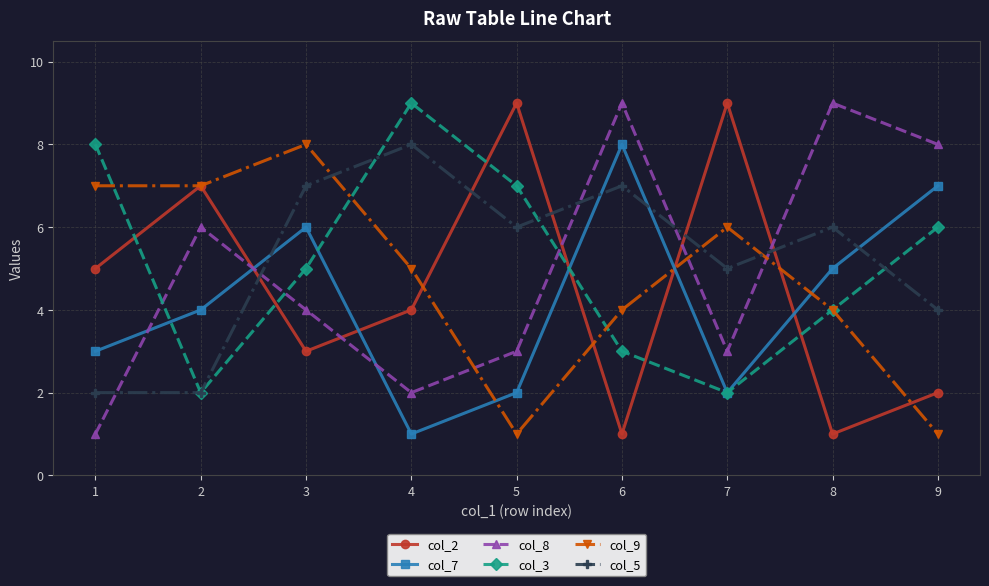

Does the chart display data point markers on the line(s)?

Yes